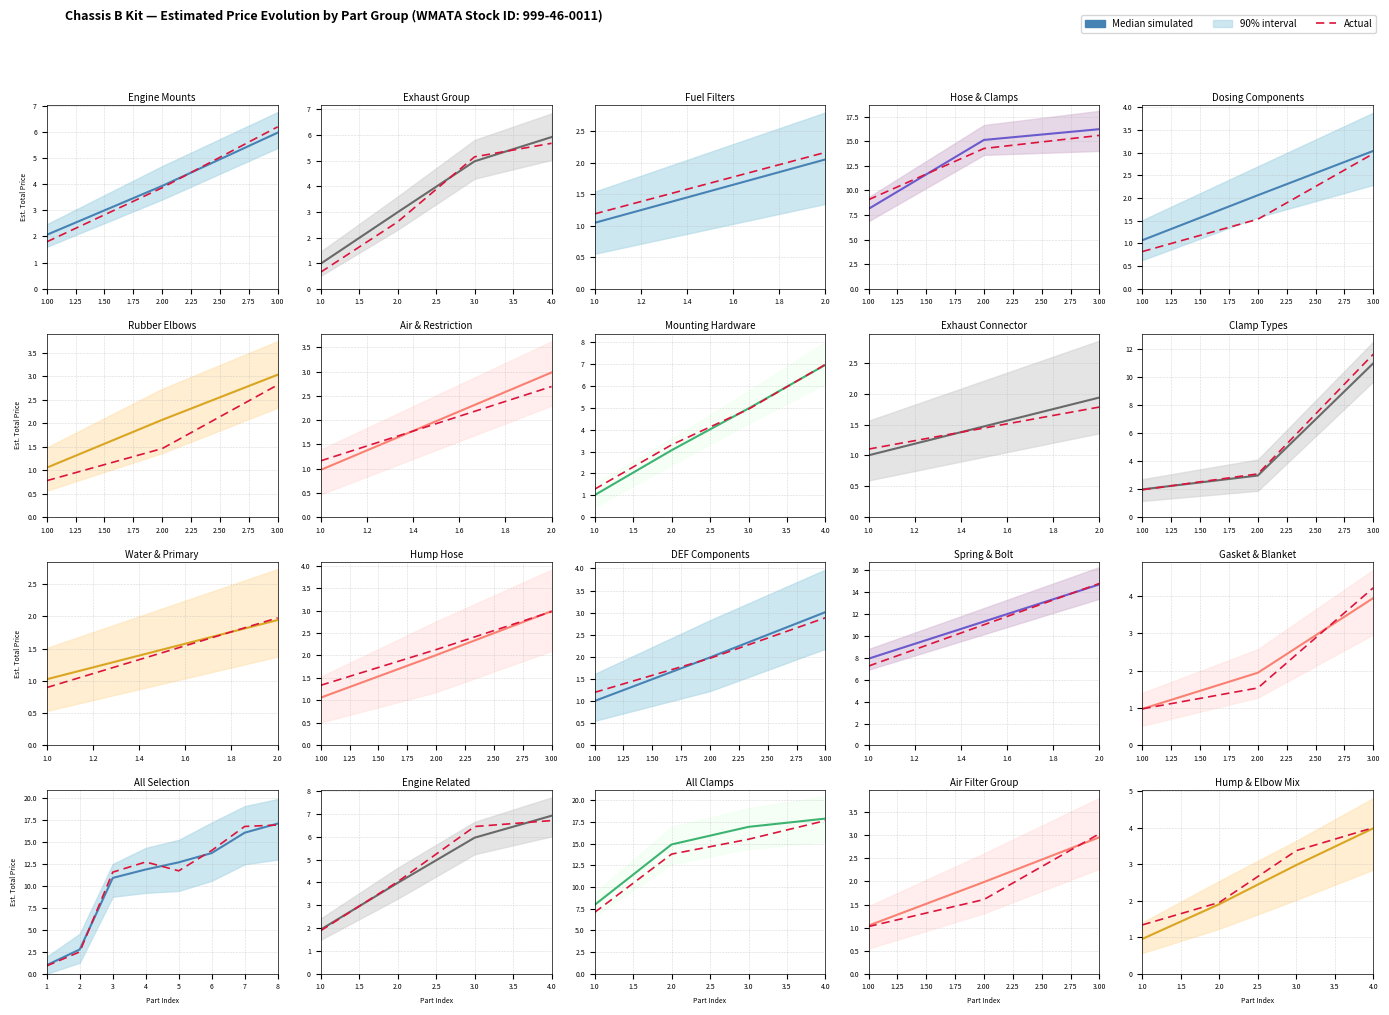

What is the difference between the second highest and minimum values in the Actual series?

2.0